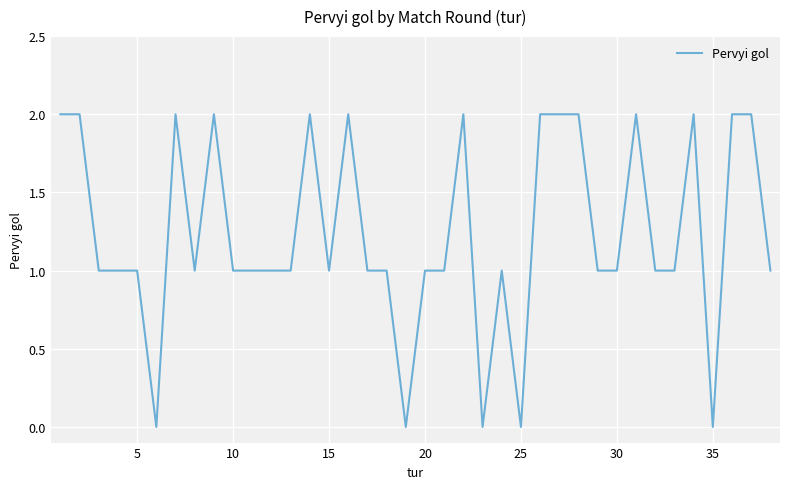

Does the chart have visible grid lines?

Yes